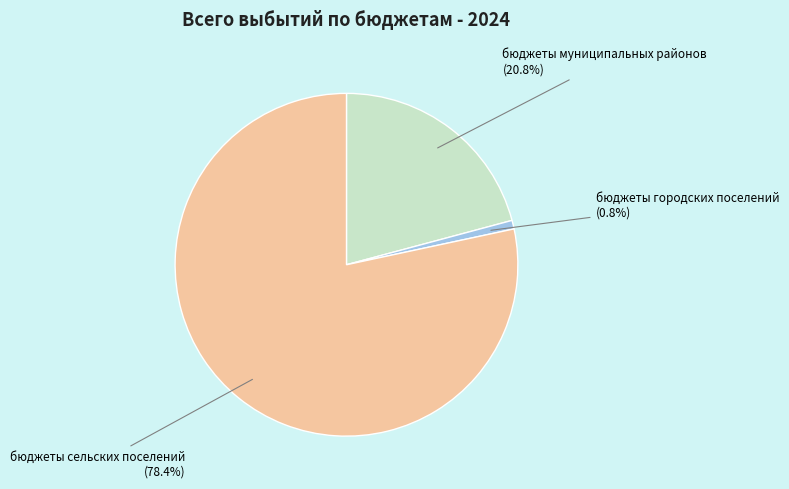

Combined, what portion of the pie is бюджеты муниципальных районов and бюджеты сельских поселений?

99.2%